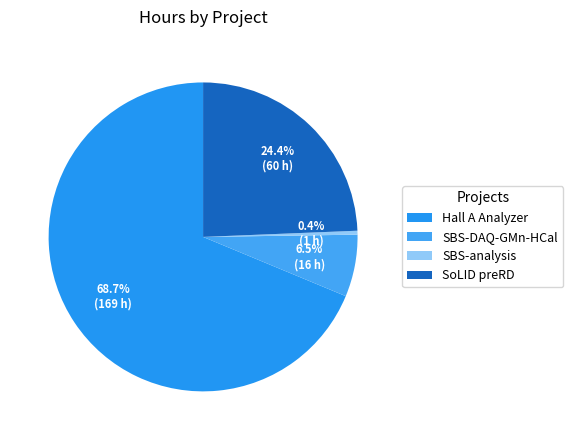

What is the ratio of the value at SBS-DAQ-GMn-HCal to the value at SBS-analysis?

16.0